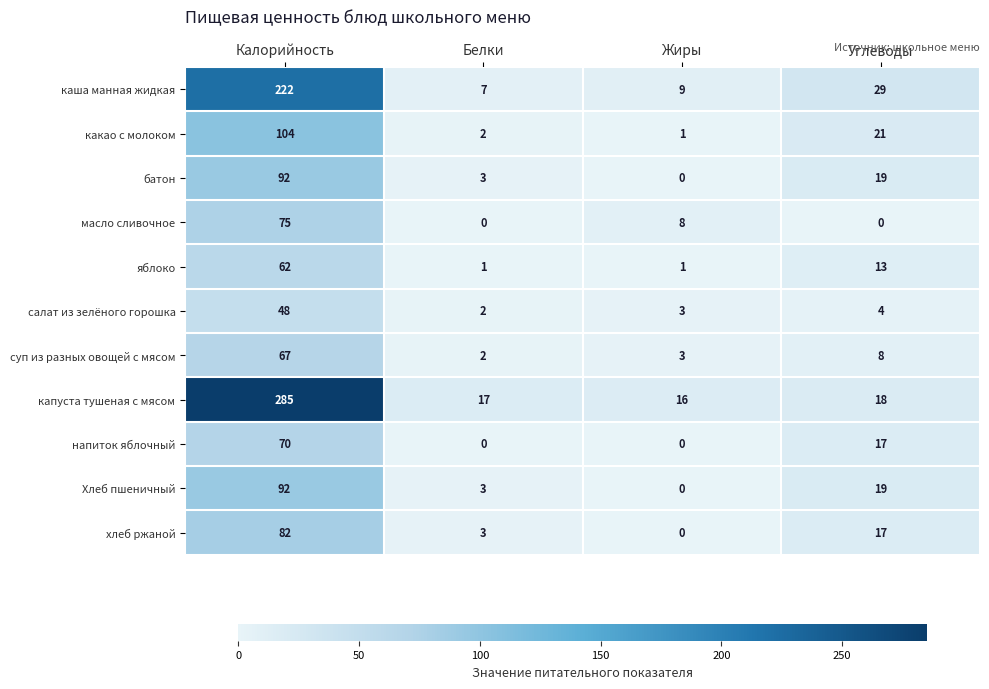

Count the number of data series in this chart.

11